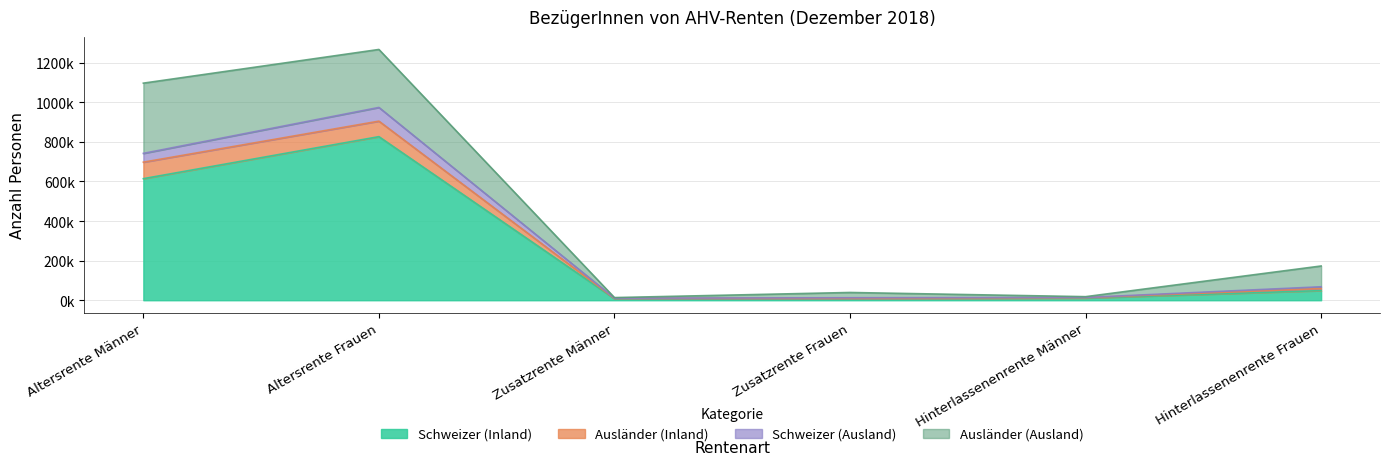

Between Zusatzrente Männer and Hinterlassenenrente Männer, which series saw the biggest shift?

Ausländer (Inland)